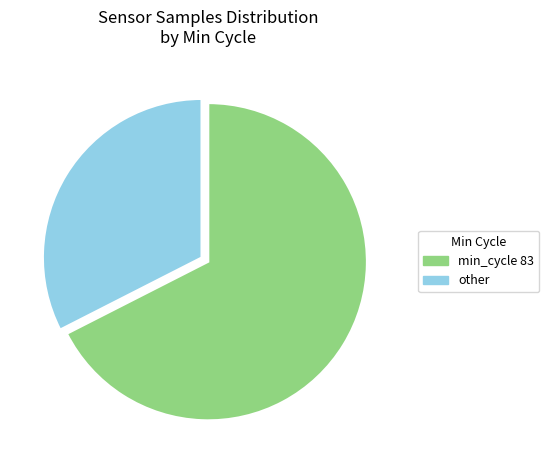

Is there any slice that represents more than half of the pie?

Yes